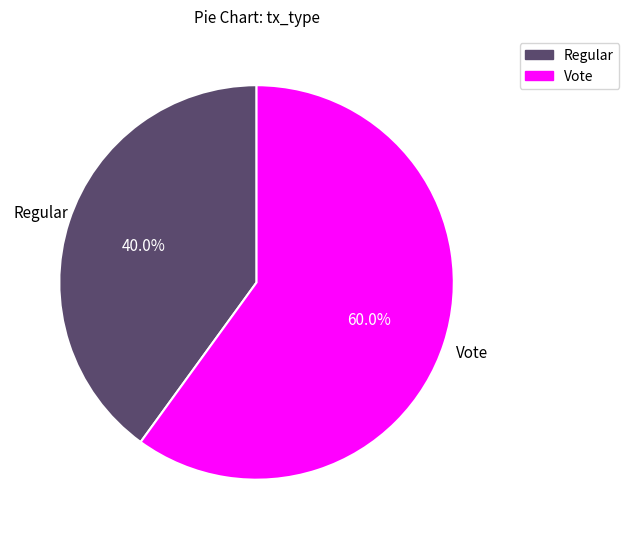

How many segments does this pie chart have?

2